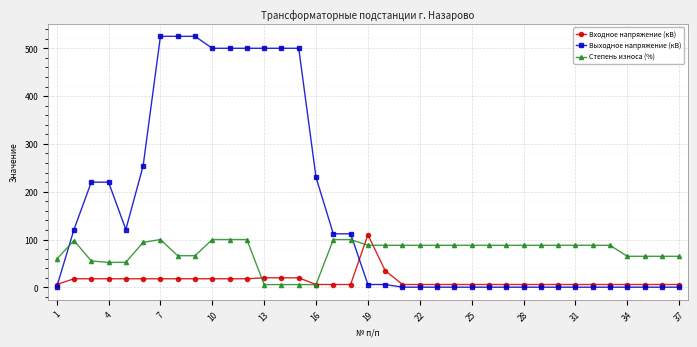

What is the value of the Степень износа (%) point at the 35th from the left?

65.0